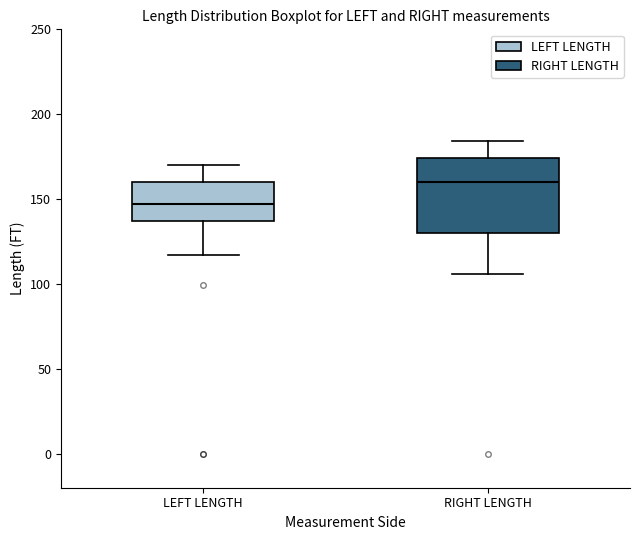

Reading left to right, read every box against the y-axis: the position of its median line, the range the box covers, and the ends of its whiskers. The values are not printed on the chart, so give them approximately, as read against the axis.

LEFT LENGTH: median 145, box 135 to 160, whiskers 115 to 170
RIGHT LENGTH: median 160, box 130 to 175, whiskers 105 to 185